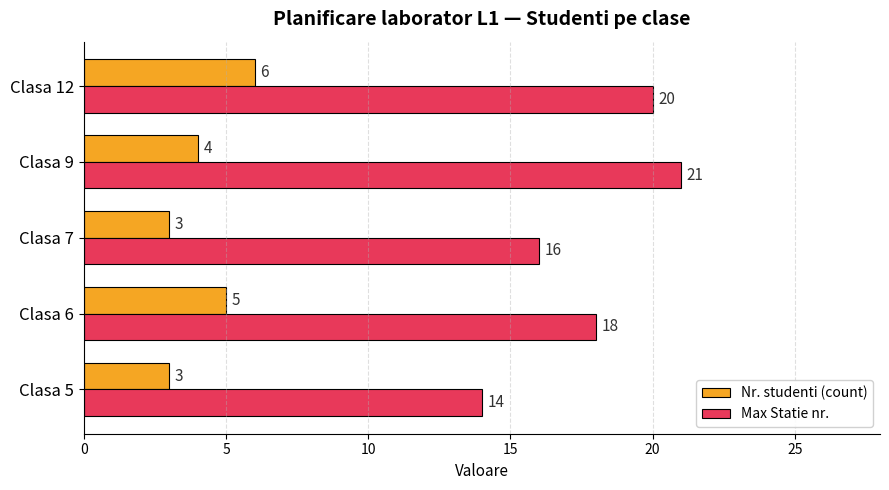

List the series in order of their overall mean, highest first.

Max Statie nr., Nr. studenti (count)